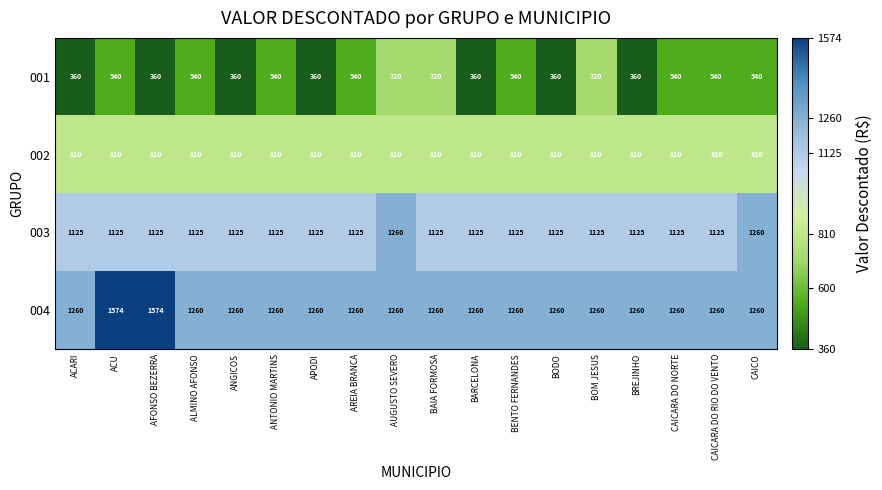

Which series has the largest range (max minus min)?

001